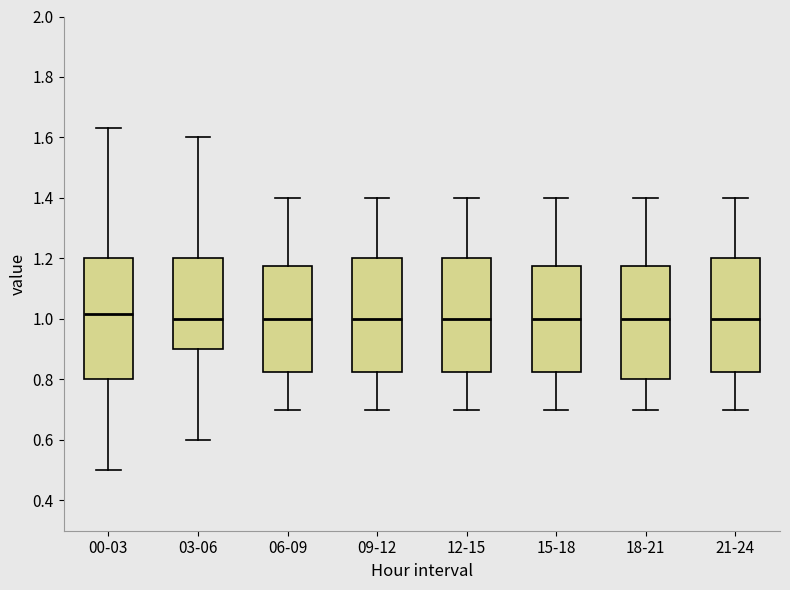

Where is the upper edge of the box for 12-15 on the y-axis? The values are not printed on the chart, so give them approximately, as read against the axis.

1.20